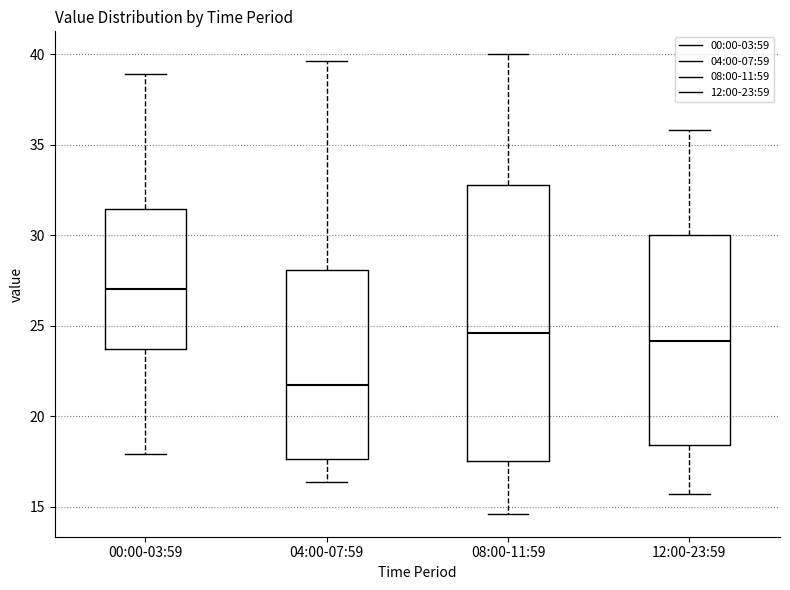

Comparing the boxes themselves (not the whiskers), which one is the tallest?

08:00-11:59